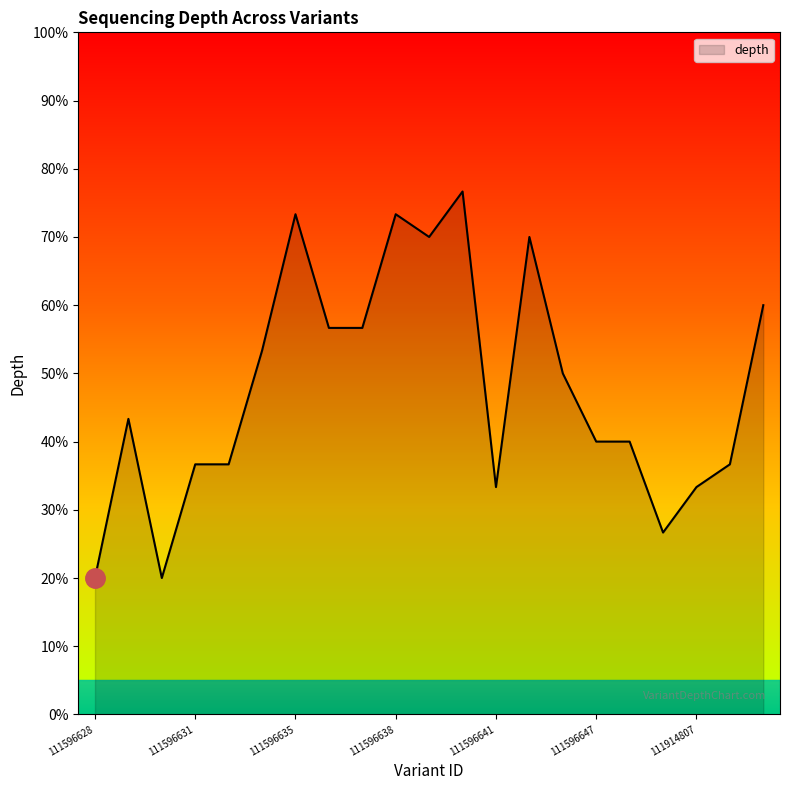

What is the smallest value displayed?

20.0